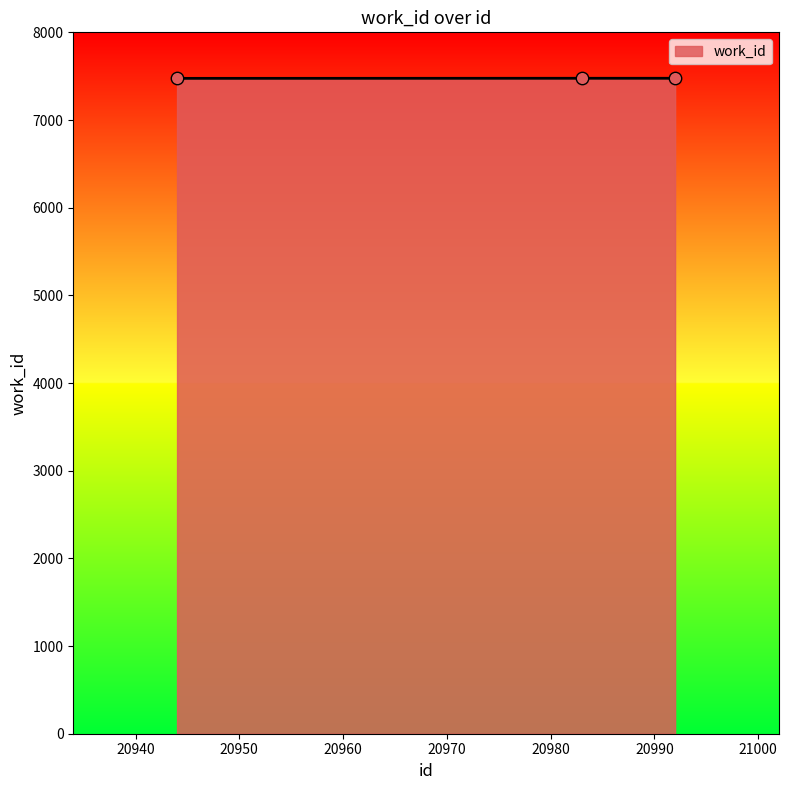

What is the smallest value displayed?

7475